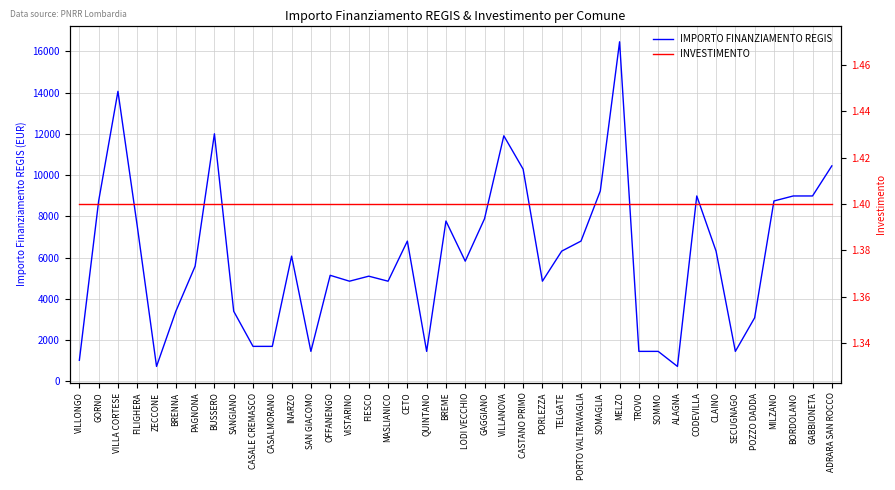

True or false: IMPORTO FINANZIAMENTO REGIS and INVESTIMENTO cross at least once.

False